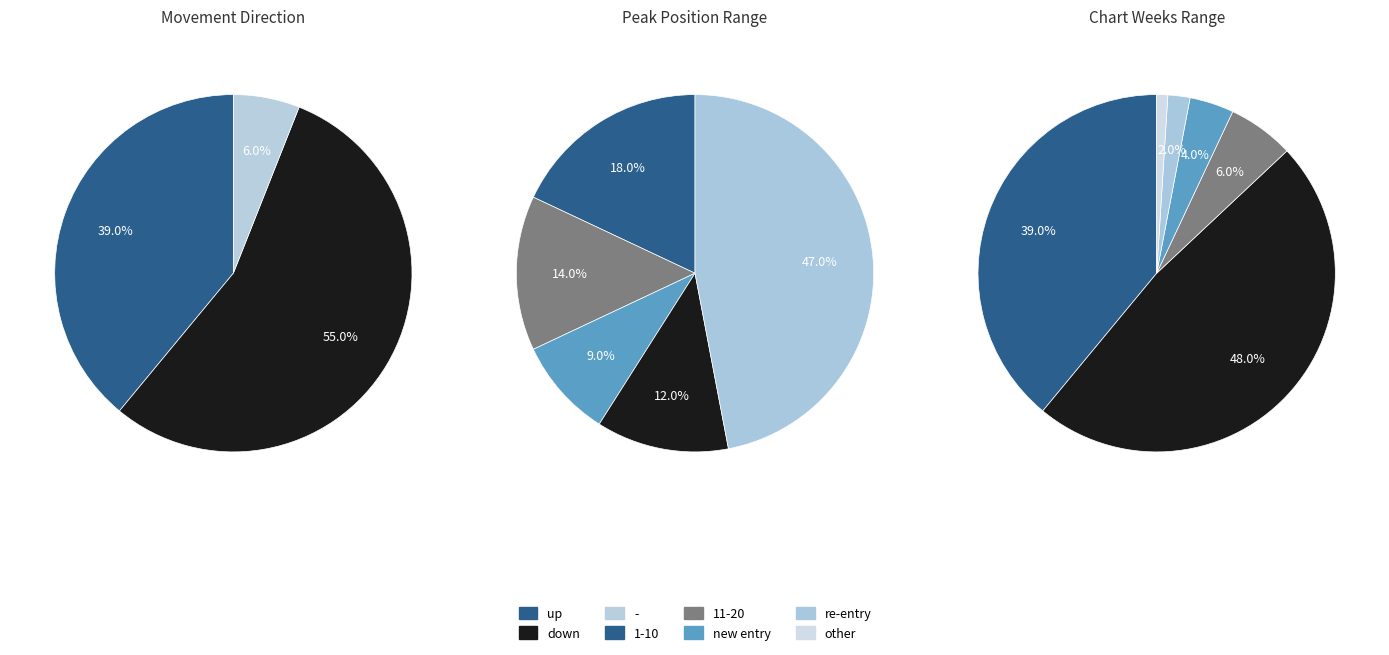

To the nearest percent, what is the average slice percentage?

33%